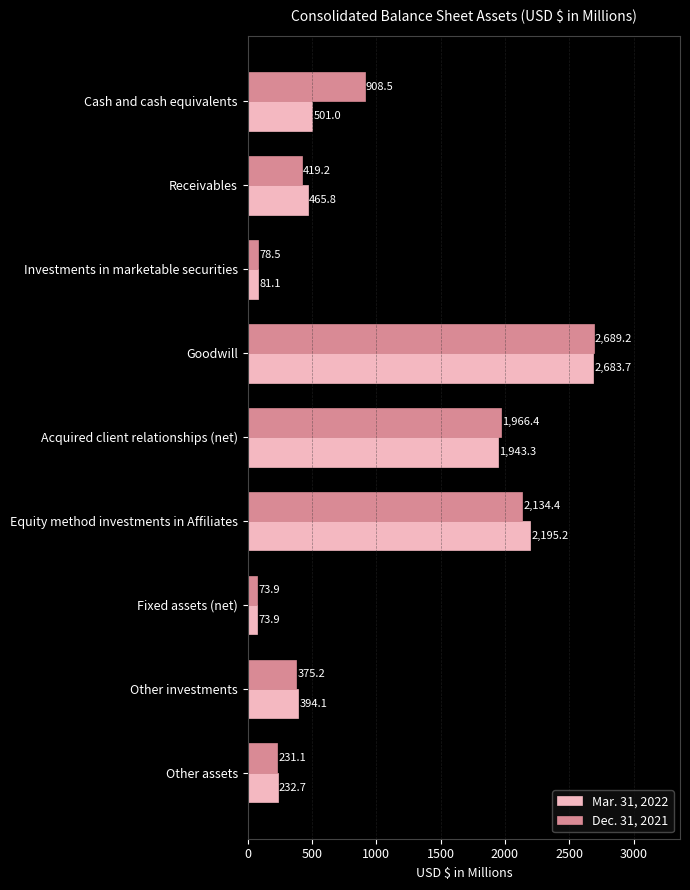

What are all the series names shown in the legend?

Mar. 31, 2022, Dec. 31, 2021